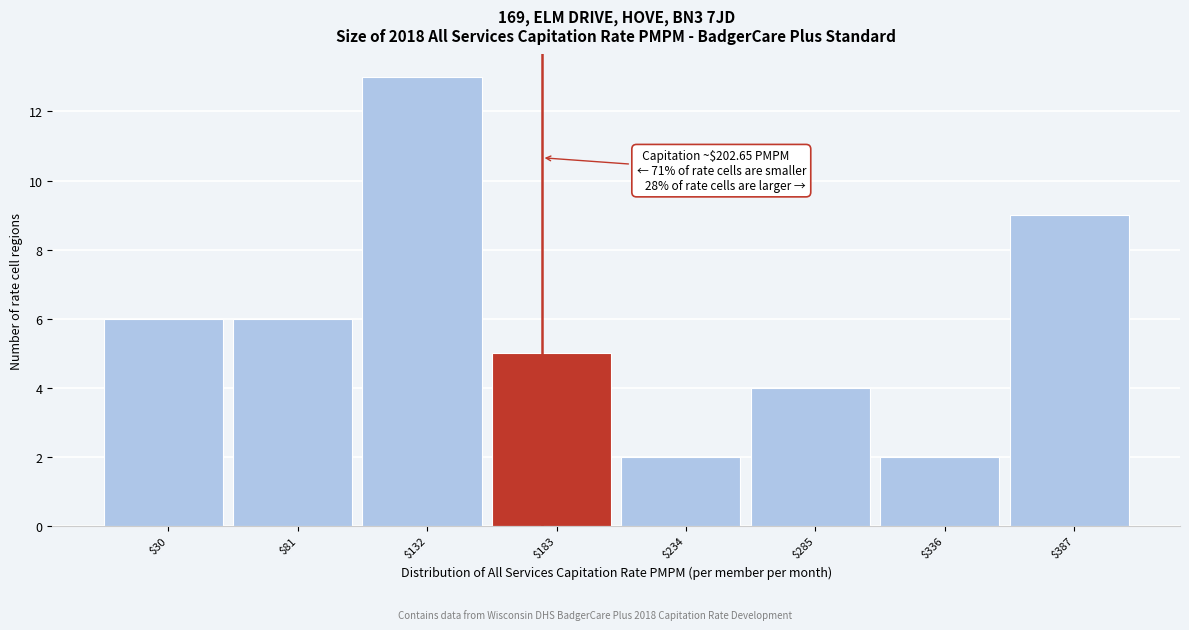

Reading right to left, list all the values displayed in this chart.

9	2	4	2	5	13	6	6